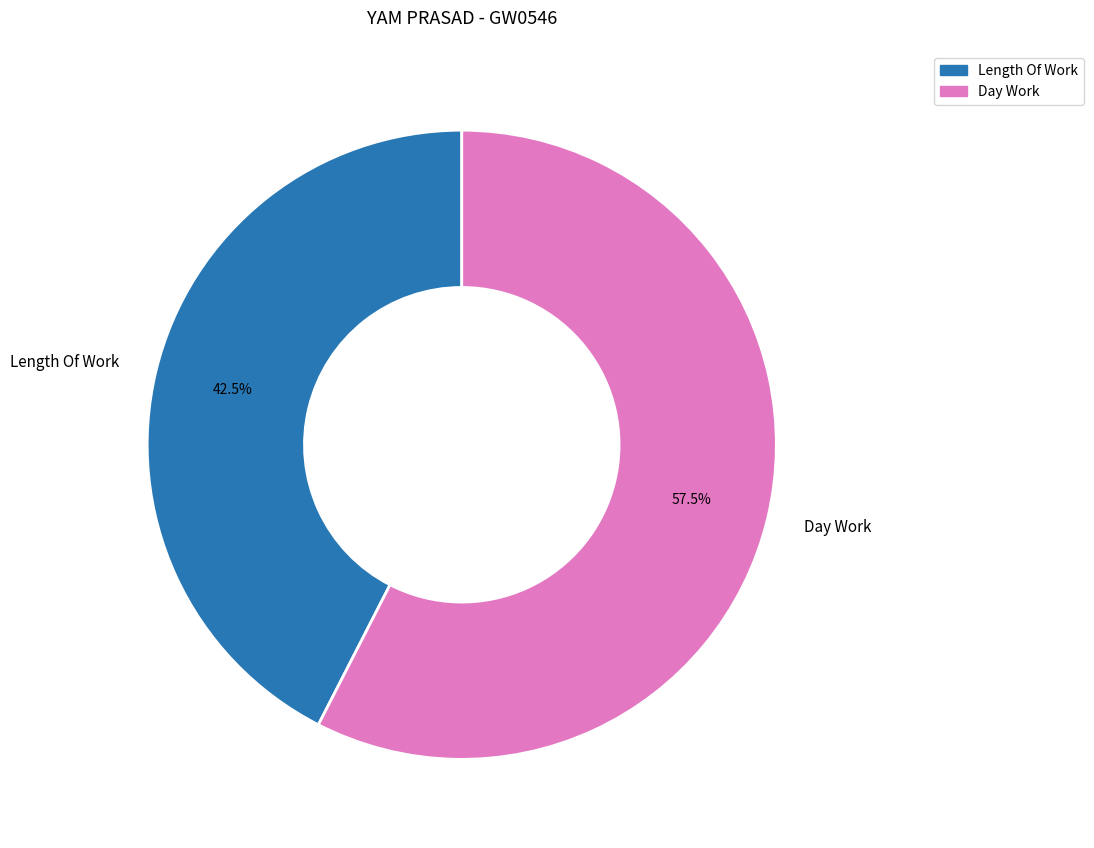

Which slice is the largest?

Day Work